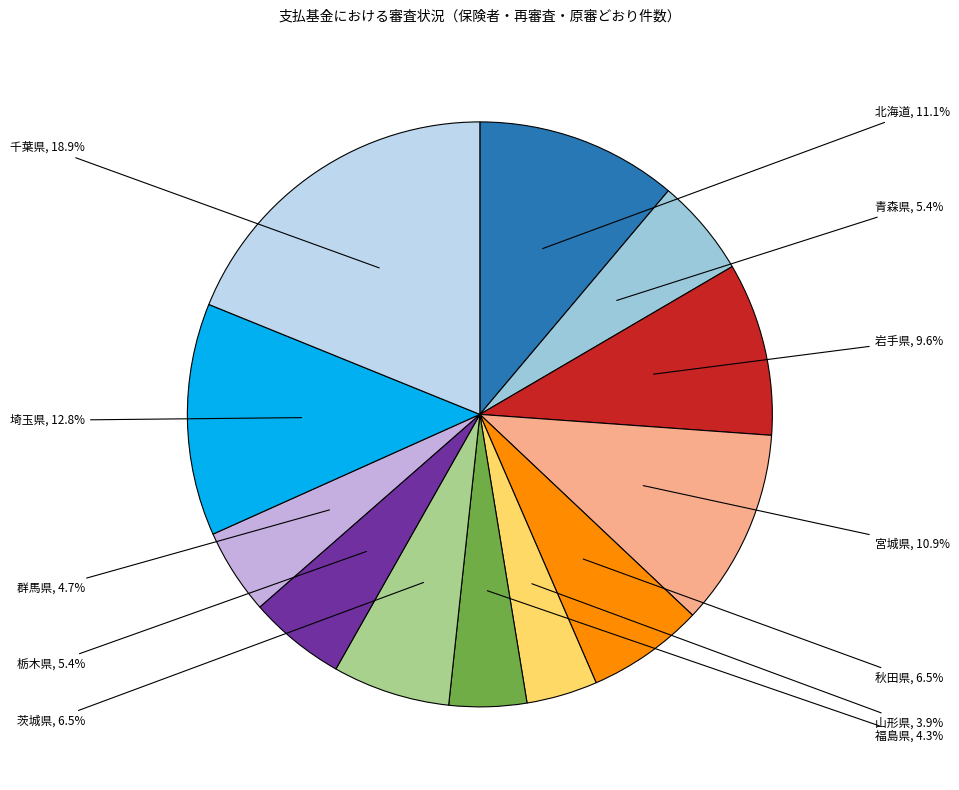

Approximately how many times larger is the value at 栃木県 compared to 山形県?

1.4